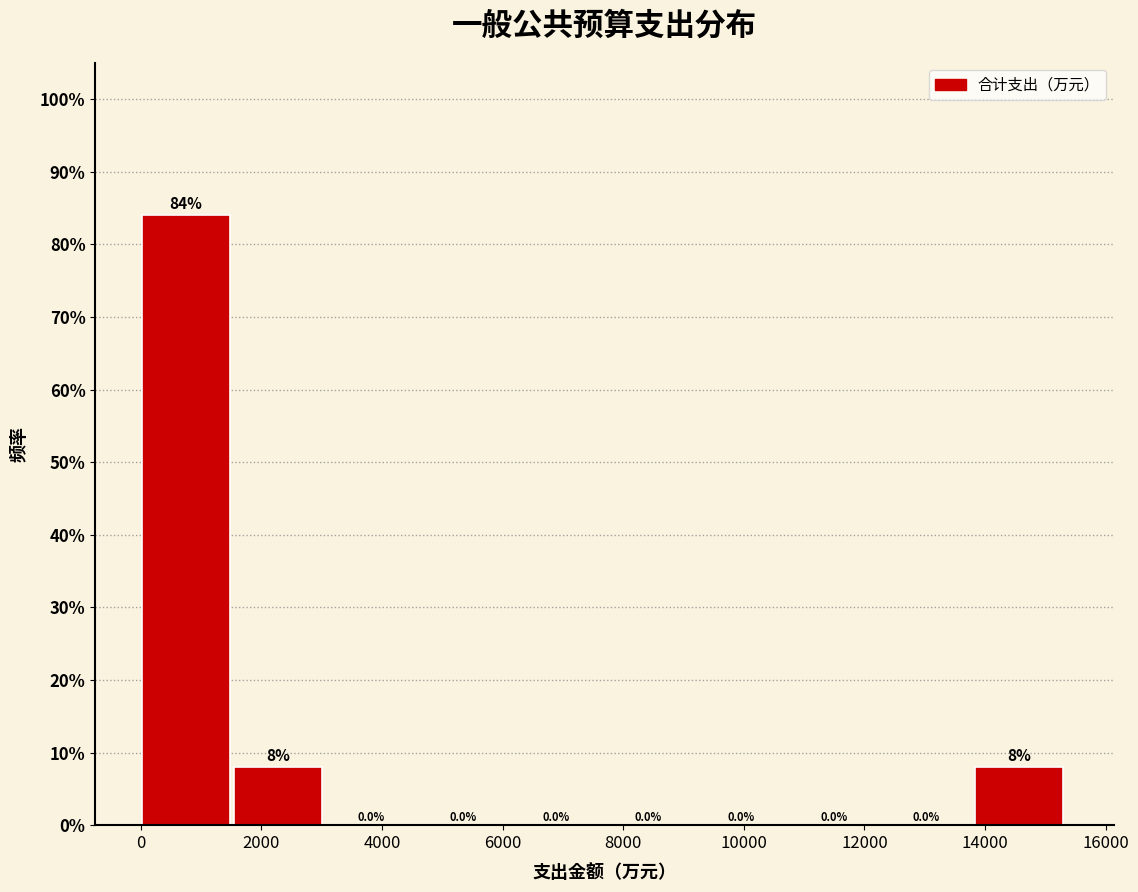

How tall is the bar that spans 13800 to 15400 on the x-axis? The bar edges are not printed on the chart, so give them approximately, as read against the axis.

8.0